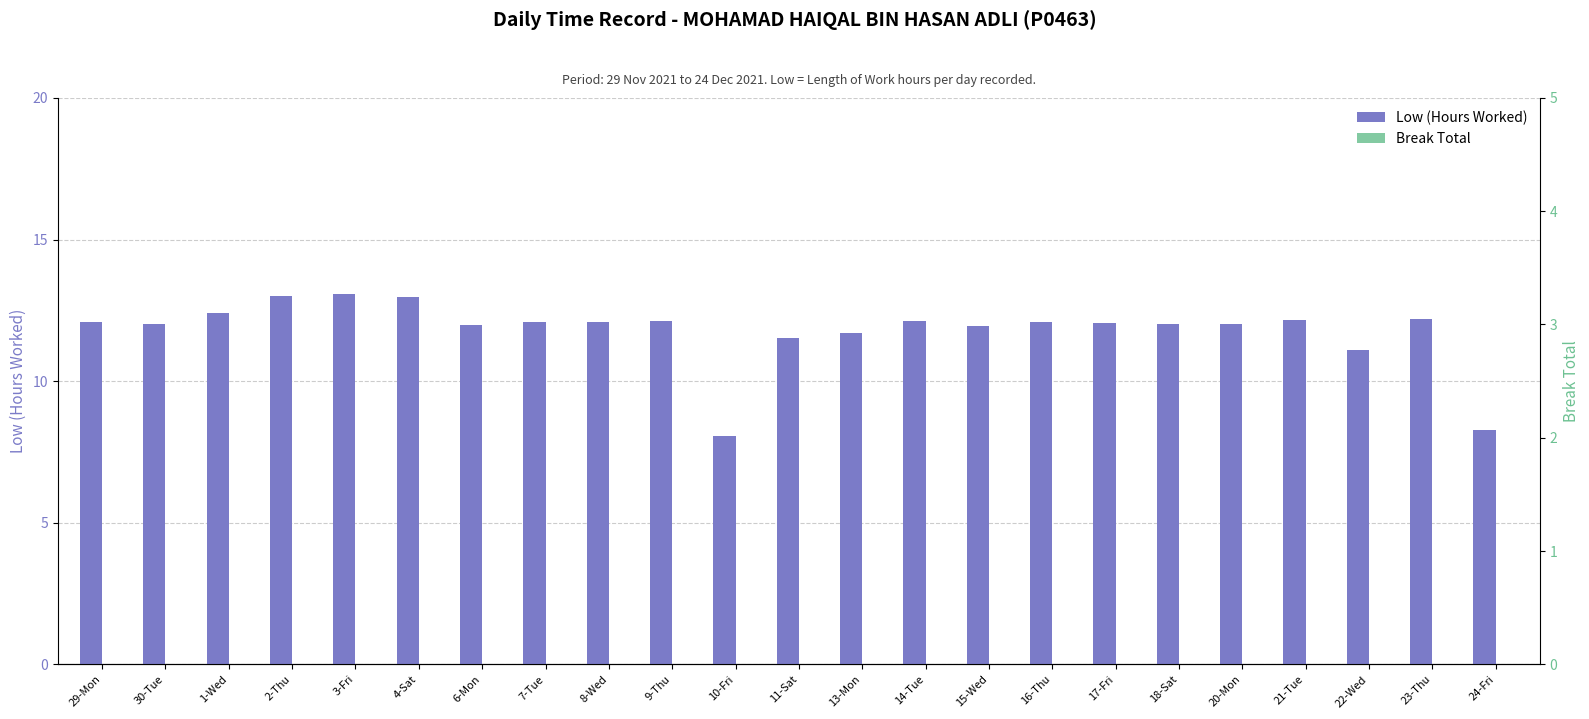

Rank the series by their average value, from lowest to highest.

Break Total, Low (Hours Worked)